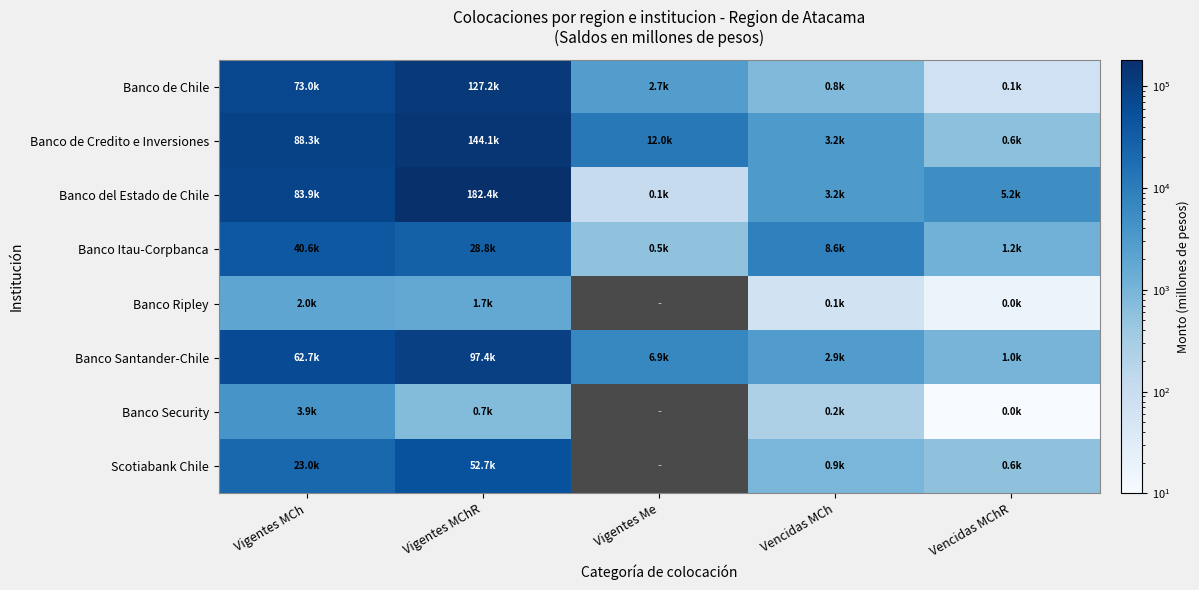

At Vencidas MChR, list the series in order from largest to smallest.

Banco del Estado de Chile, Banco Itau-Corpbanca, Banco Santander-Chile, Banco de Credito e Inversiones, Scotiabank Chile, Banco de Chile, Banco Ripley, Banco Security